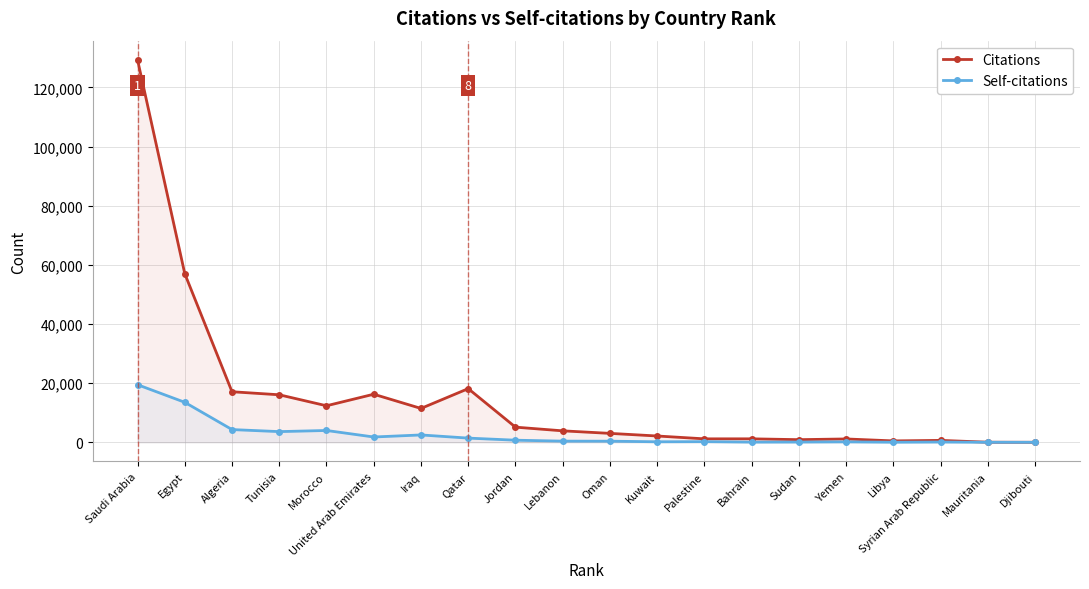

Reading left to right, list all the values displayed in this chart.

Citations: 129342	57020	17095	16069	12351	16257	11452	18146	5124	3876	3018	2132	1170	1175	893	1134	473	649	27	4
Self-citations: 19475	13524	4303	3614	3997	1794	2488	1419	710	397	379	177	223	60	85	151	31	96	8	0